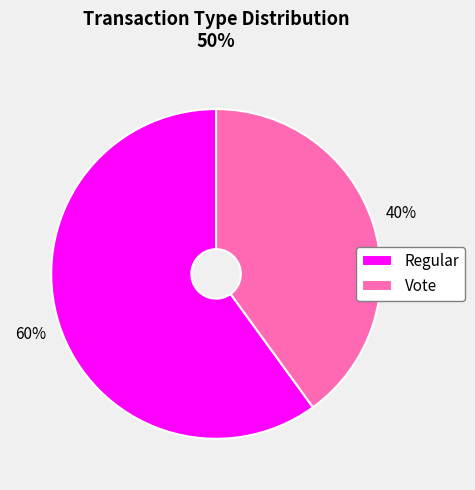

To the nearest percent, what is the difference between the largest and smallest slice percentages?

20%